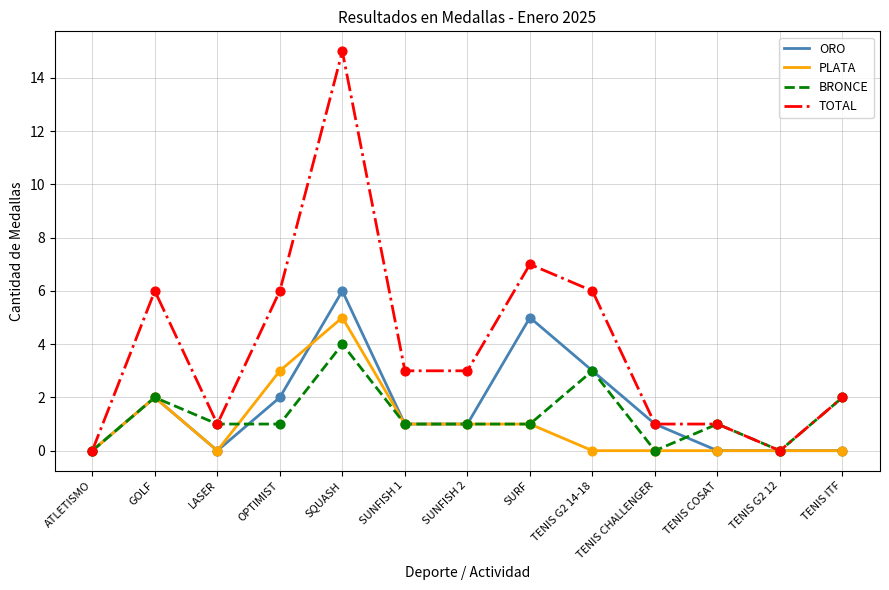

What is the spread (max minus min) of values at SURF?

6